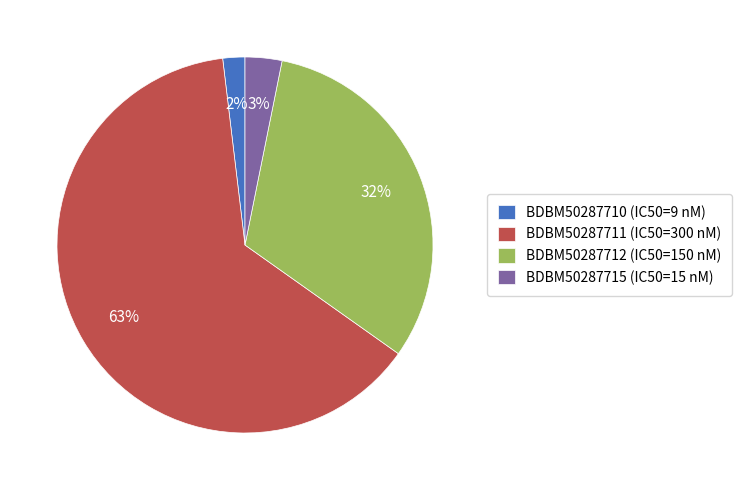

Is the sum of BDBM50287710 (IC50=9 nM) and BDBM50287715 (IC50=15 nM) greater than half?

No